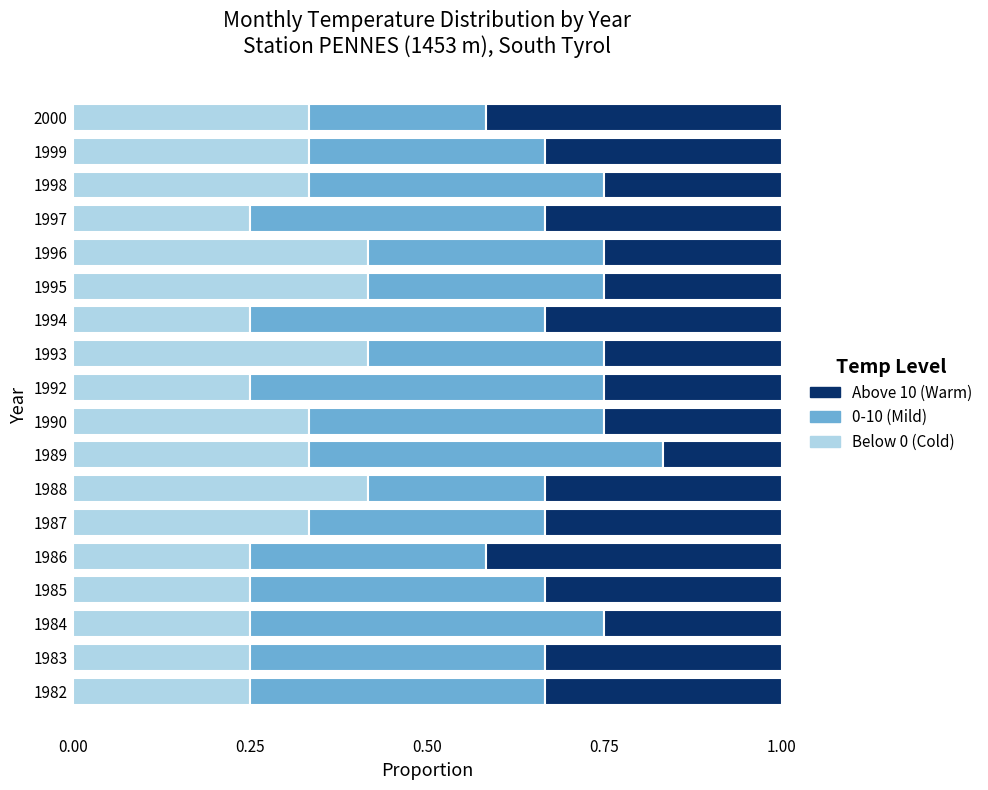

What is the difference between the second highest and minimum values in the Below 0 (Cold) series?

0.2